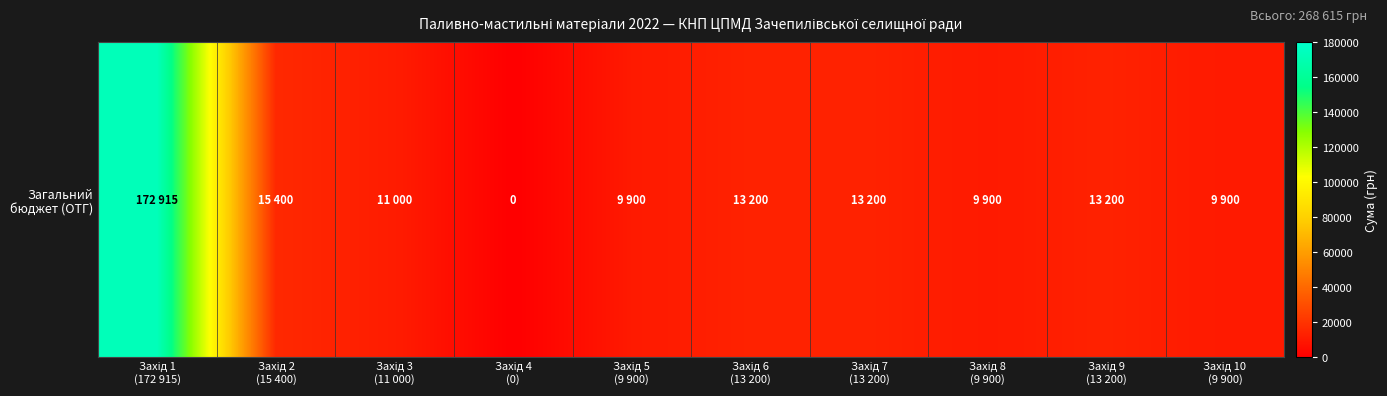

Rank the categories by value from highest to lowest.

Захід 1
(172 915), Захід 2
(15 400), Захід 6
(13 200), Захід 7
(13 200), Захід 9
(13 200), Захід 3
(11 000), Захід 5
(9 900), Захід 8
(9 900), Захід 10
(9 900), Захід 4
(0)